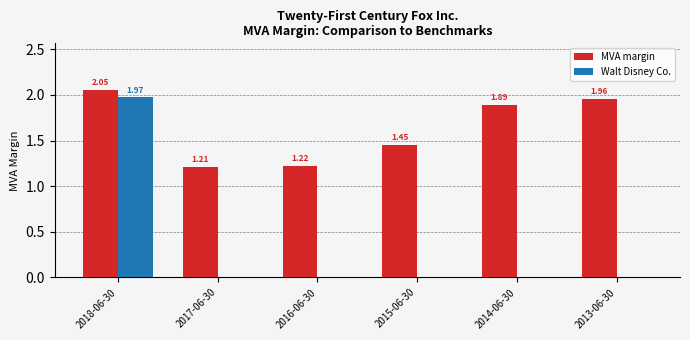

The Walt Disney Co. series shows 0.7 at 2016-06-30. True or false?

False